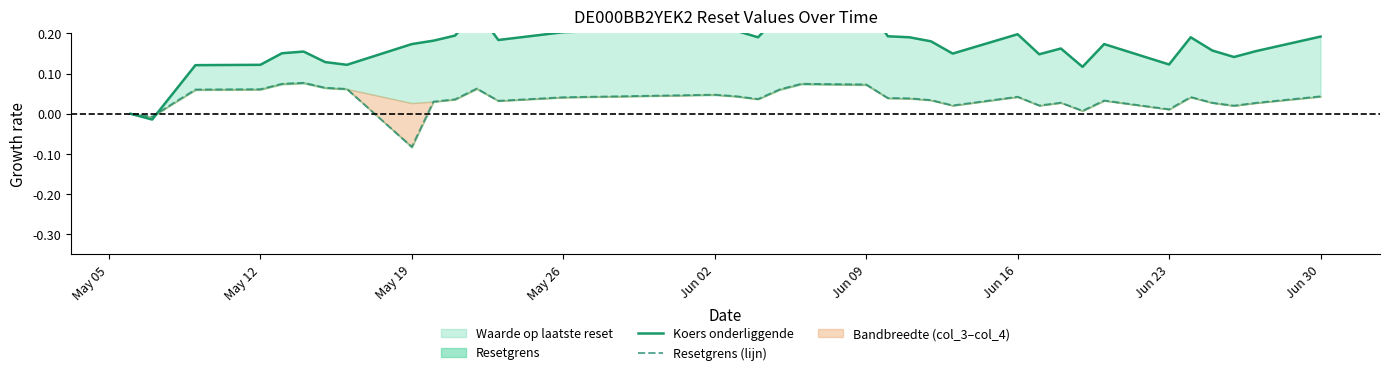

What is the minimum value shown in the chart?

-0.1